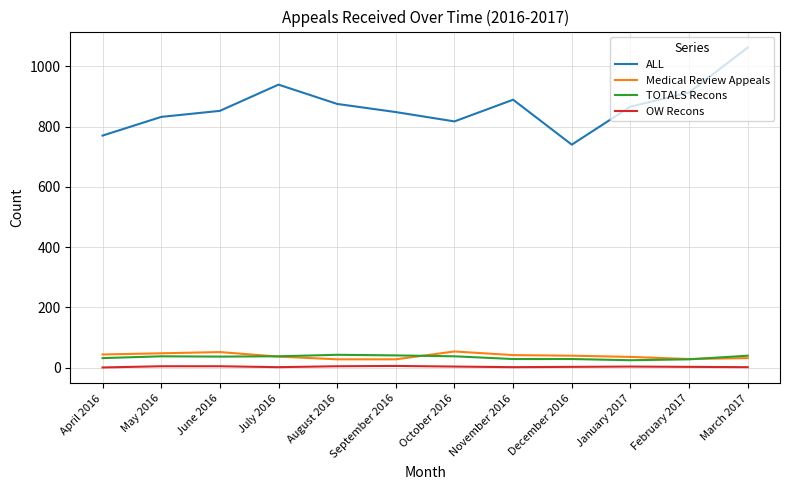

What are all the series names shown in the legend?

ALL, Medical Review Appeals, TOTALS Recons, OW Recons